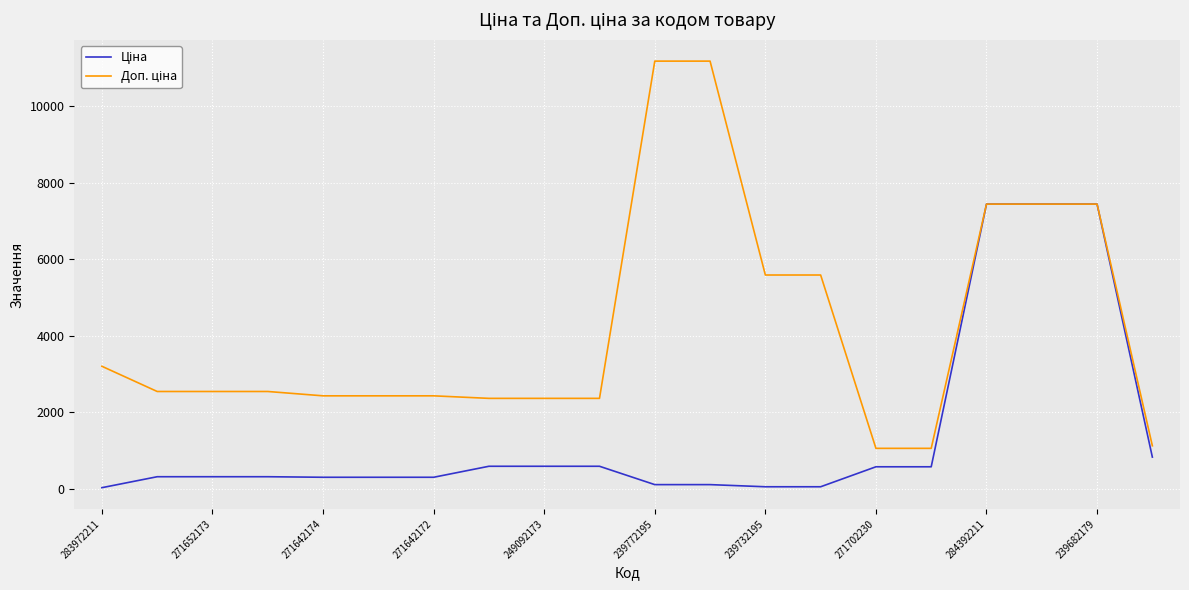

Does the chart have visible grid lines?

Yes